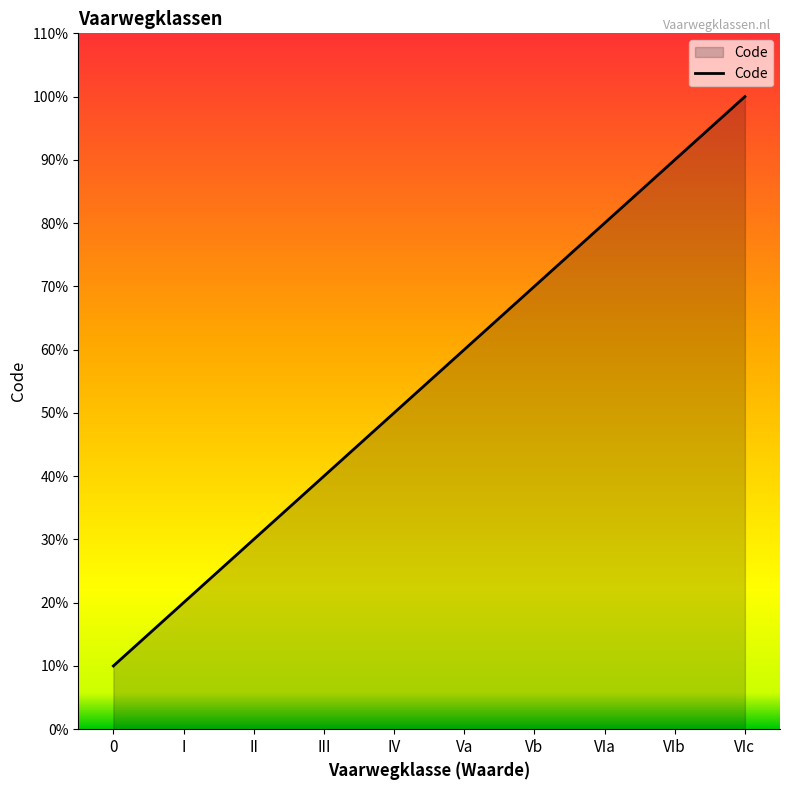

What position from the right is Vb?

4